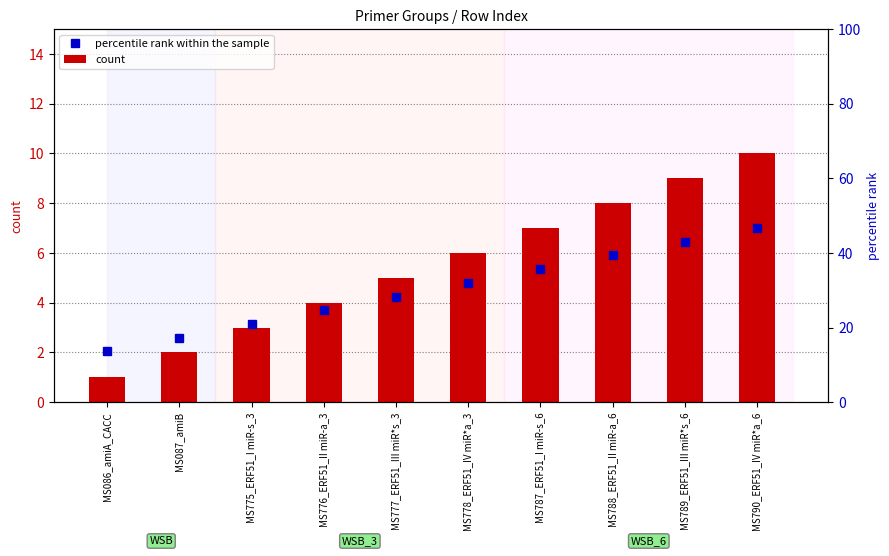

At which category does the chart reach its peak across all series?

MS790_ERF51_IV miR*a_6